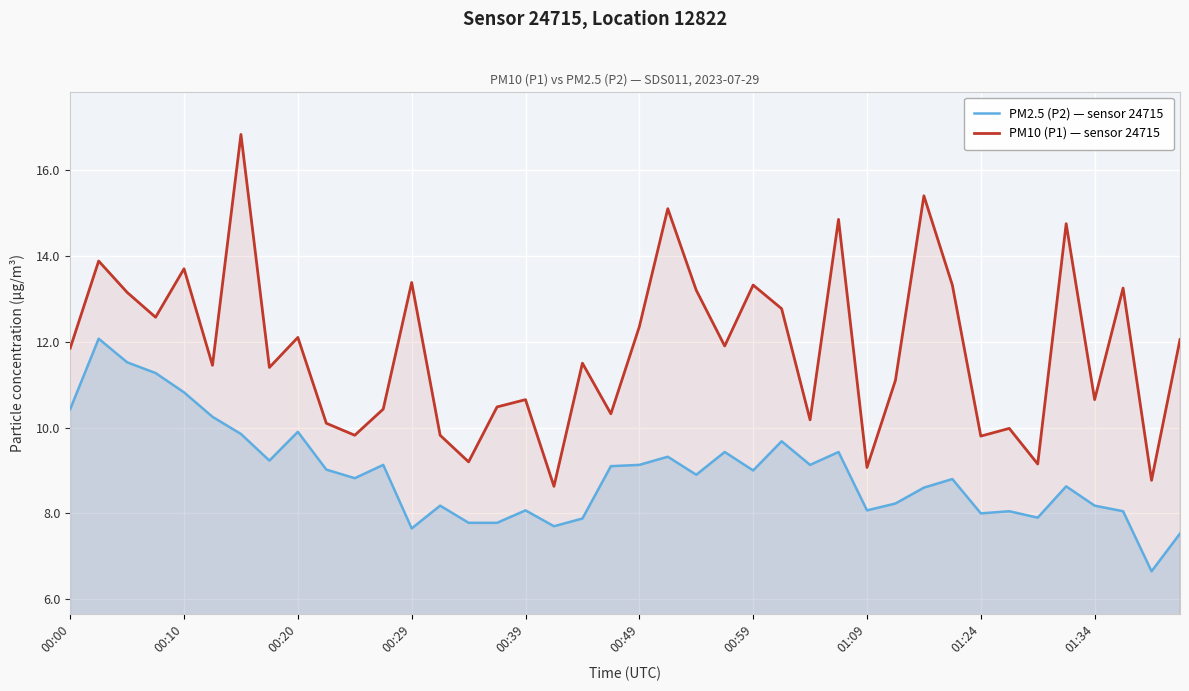

Reading left to right, transcribe all the data shown in this chart.

PM2.5 (P2) — sensor 24715: 10.4	12.1	11.5	11.3	10.8	10.2	9.8	9.2	9.9	9.0	8.8	9.1	7.7	8.2	7.8	7.8	8.1	7.7	7.9	9.1	9.1	9.3	8.9	9.4	9.0	9.7	9.1	9.4	8.1	8.2	8.6	8.8	8.0	8.1	7.9	8.6	8.2	8.1	6.7	7.5
PM10 (P1) — sensor 24715: 11.8	13.9	13.2	12.6	13.7	11.4	16.8	11.4	12.1	10.1	9.8	10.4	13.4	9.8	9.2	10.5	10.7	8.6	11.5	10.3	12.3	15.1	13.2	11.9	13.3	12.8	10.2	14.8	9.1	11.1	15.4	13.3	9.8	10.0	9.2	14.8	10.7	13.2	8.8	12.1